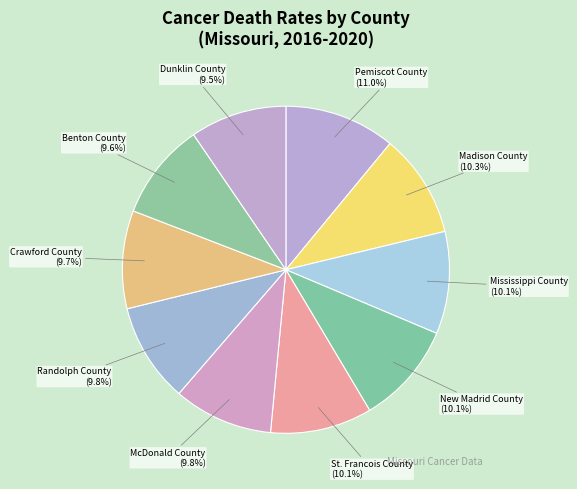

What is the largest slice in the pie chart?

Pemiscot County